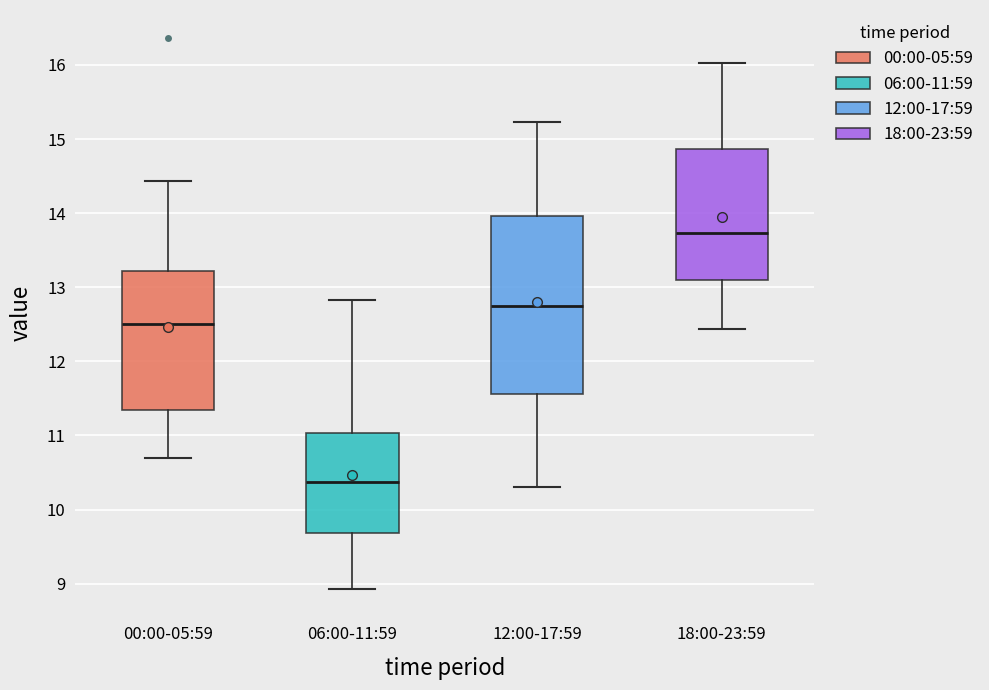

Reading left to right, transcribe this box plot: for each box, give where its median line is, the range the box spans, and where its two whiskers end, as read against the y-axis. The values are not printed on the chart, so give them approximately, as read against the axis.

00:00-05:59: median 12.5, box 11.3 to 13.2, whiskers 10.7 to 14.4
06:00-11:59: median 10.4, box 9.7 to 11.0, whiskers 8.9 to 12.8
12:00-17:59: median 12.8, box 11.6 to 14.0, whiskers 10.3 to 15.2
18:00-23:59: median 13.7, box 13.1 to 14.9, whiskers 12.4 to 16.0